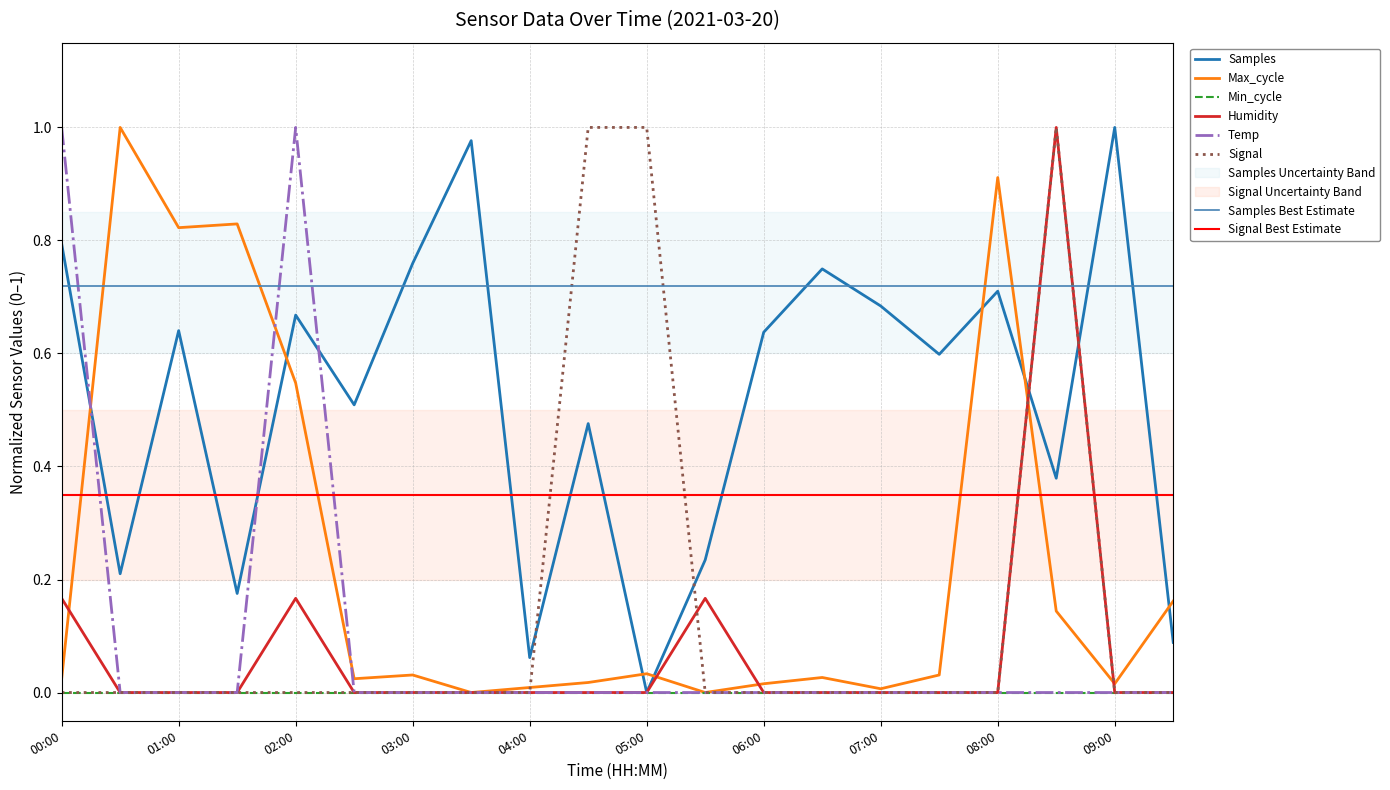

How many interior local peaks does the Signal series have?

1